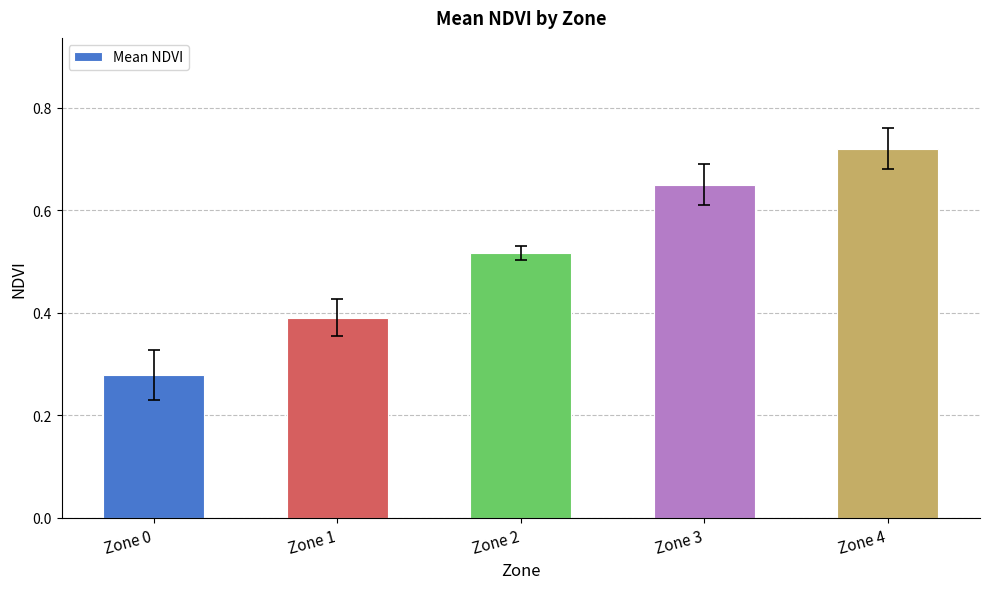

What is the sum of the values at Zone 2 and Zone 1?

0.9